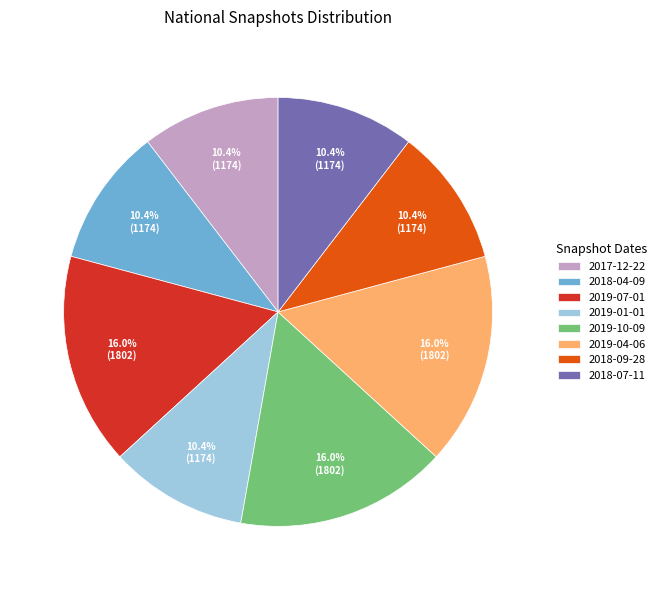

What is the ratio of the value at 2019-10-09 to the value at 2019-07-01?

1.0